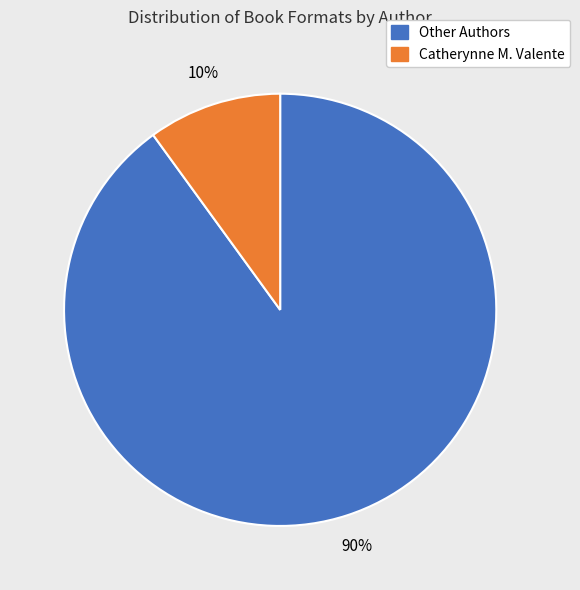

To the nearest percent, what is the average slice percentage?

50%